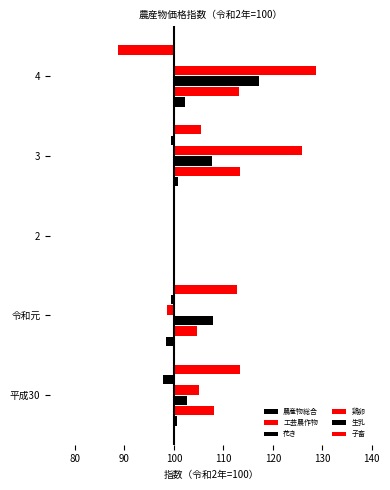

At how many categories does at least one series exceed 22?

2